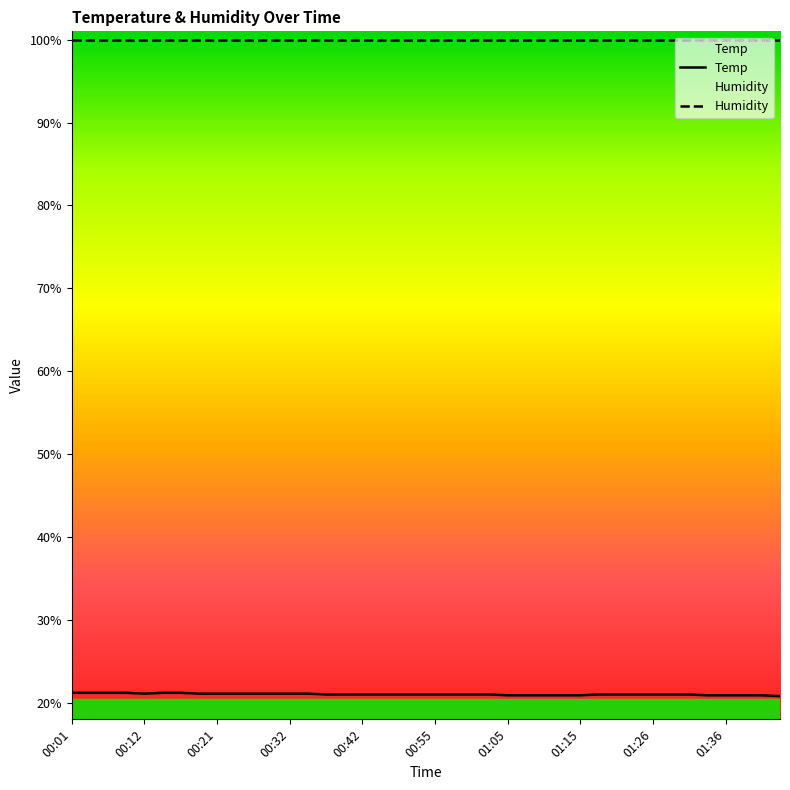

What is the label of the 30th point from the left?

01:18